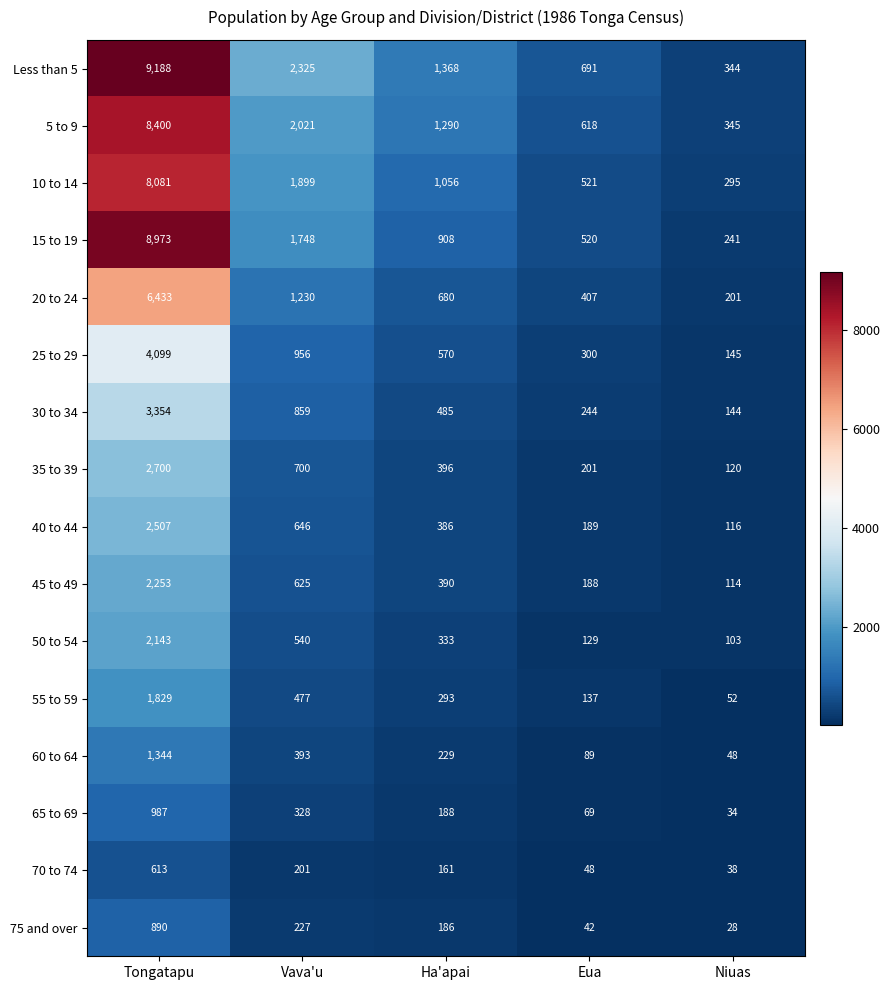

What is the difference between the second highest and second lowest values in the 45 to 49 series?

437